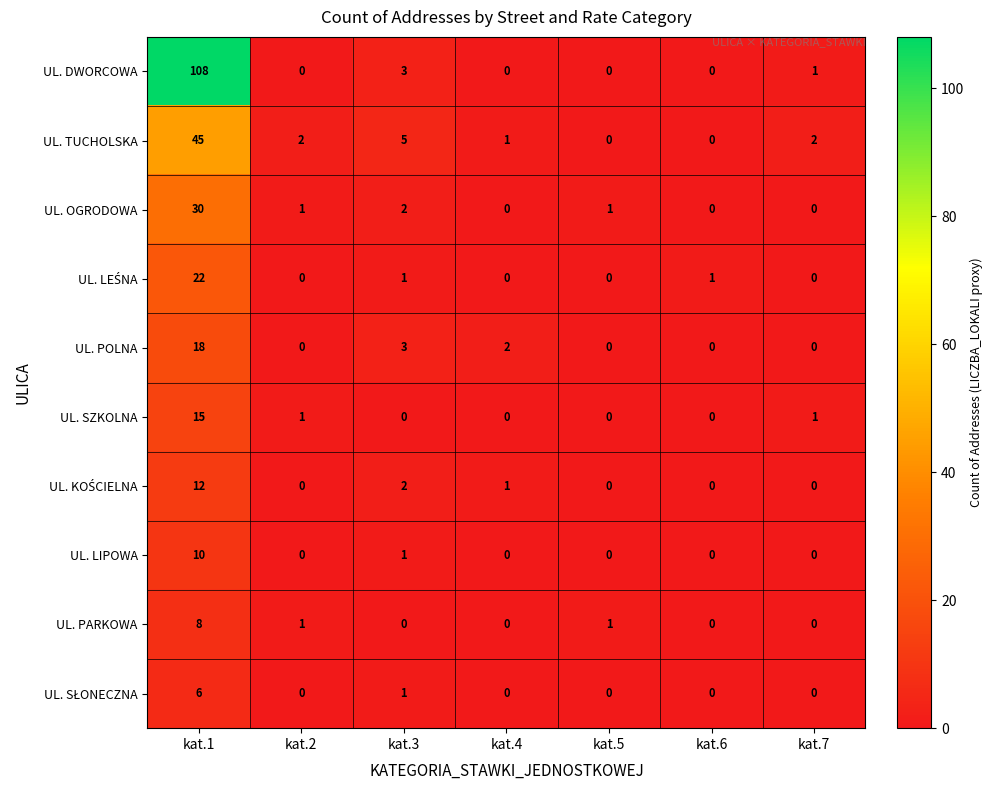

What is the total value across all series at kat.6?

1